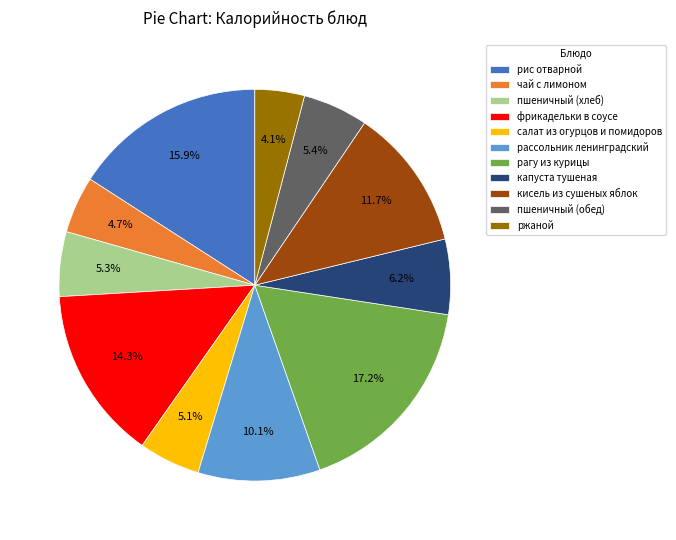

Is there any slice that represents more than half of the pie?

No